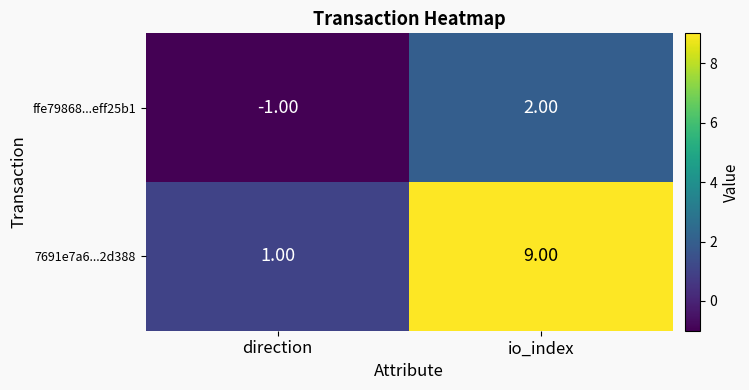

At which category does the chart reach its peak across all series?

io_index